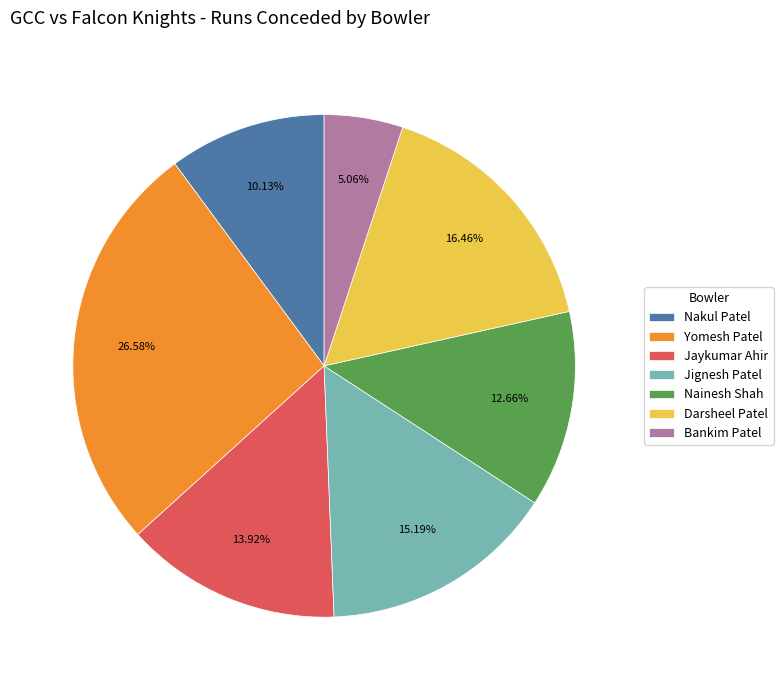

Which category has the smallest portion of the pie?

Bankim Patel